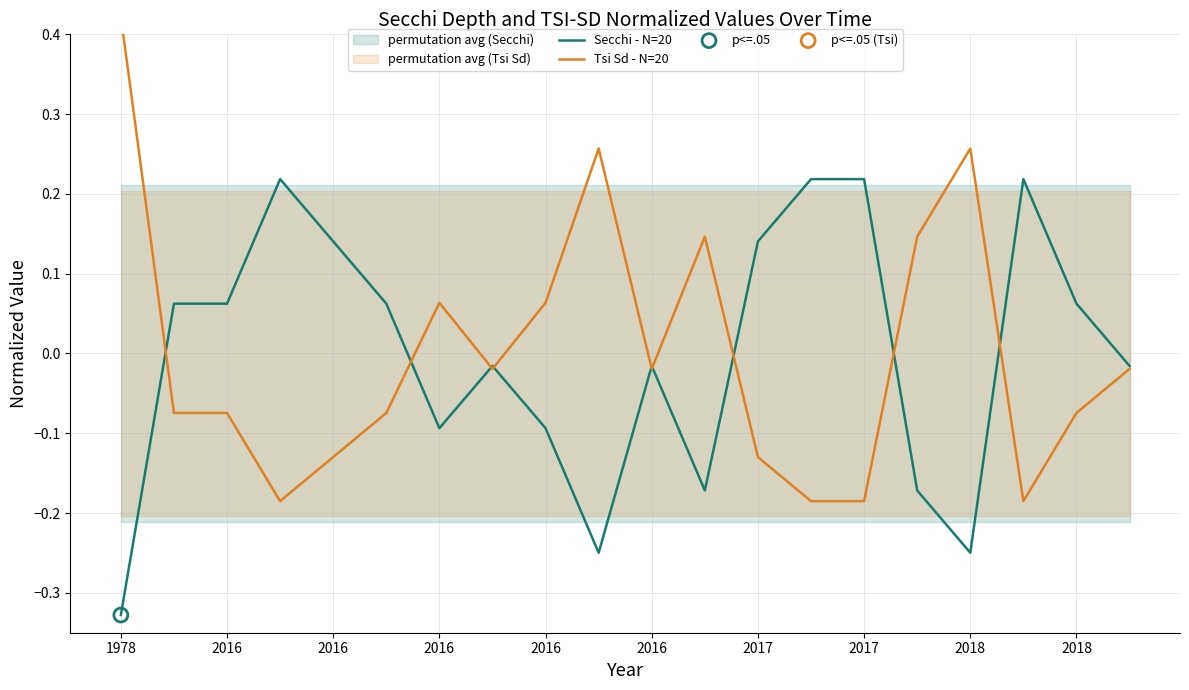

At how many categories does at least one series exceed 0?

17